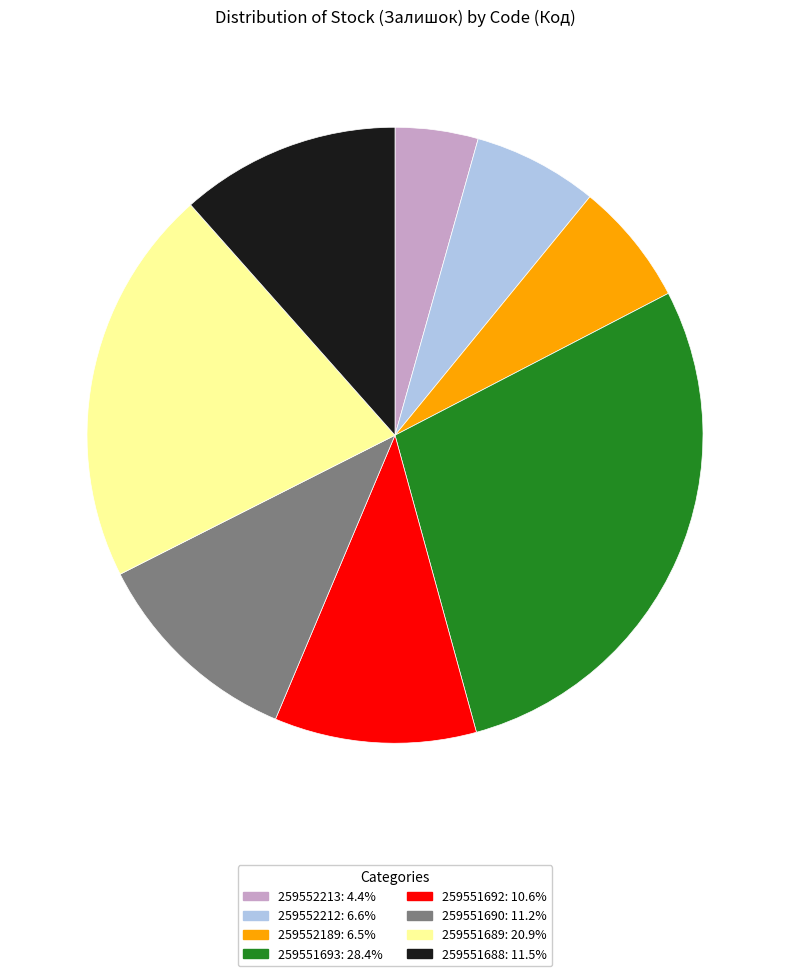

What is the smallest slice in the pie chart?

259552213